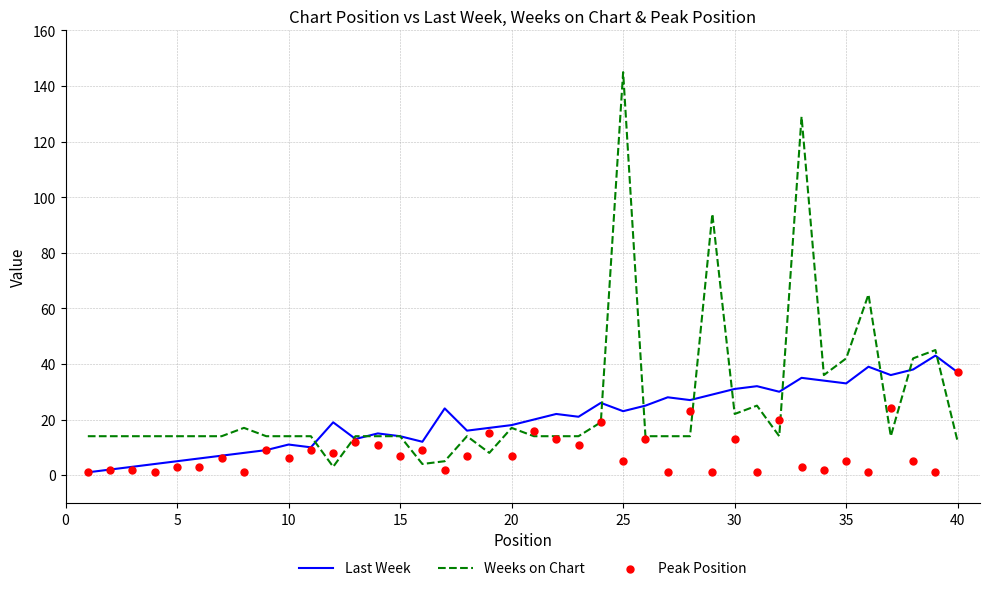

Which series has the widest spread of Y values?

Weeks on Chart